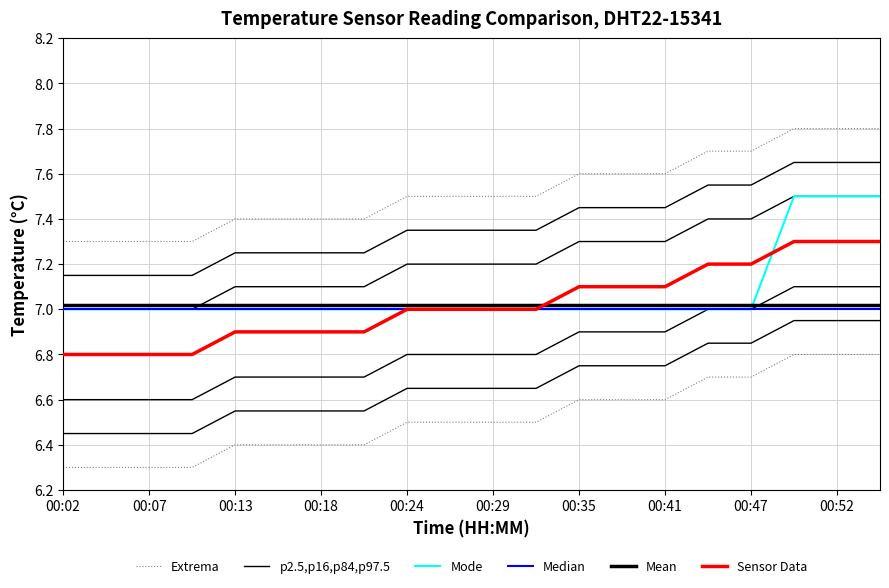

Between 00:02 and 17, which is larger?

17